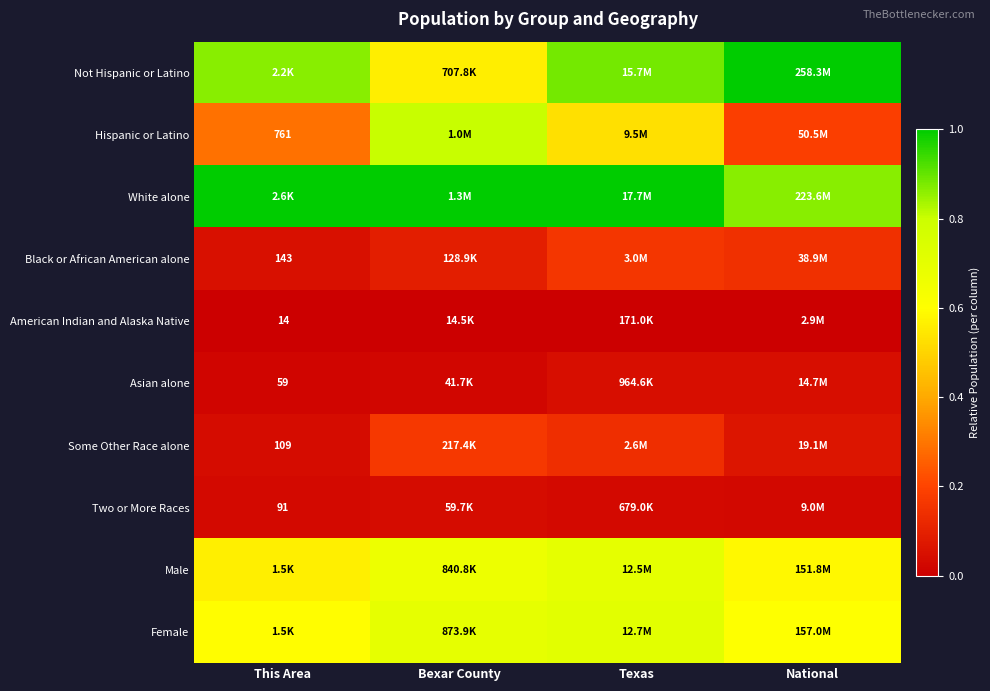

How many distinct data groups are displayed?

10